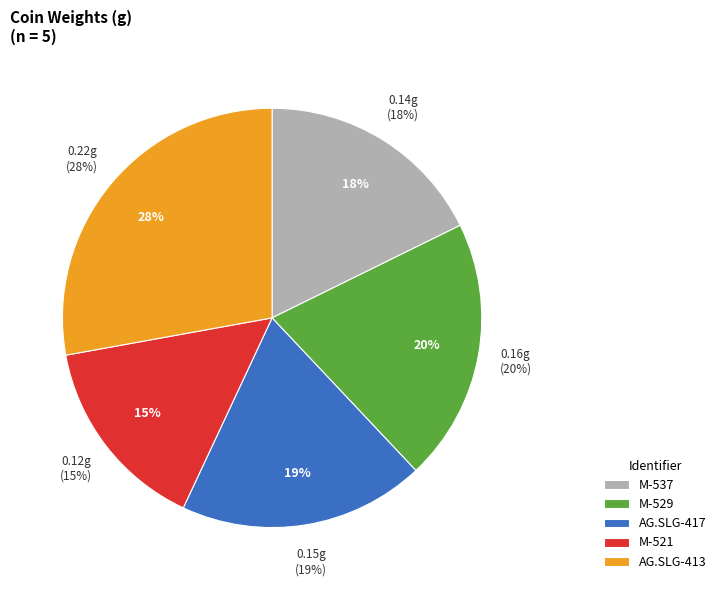

What percentage is the M-537 slice, to the nearest percent?

18%